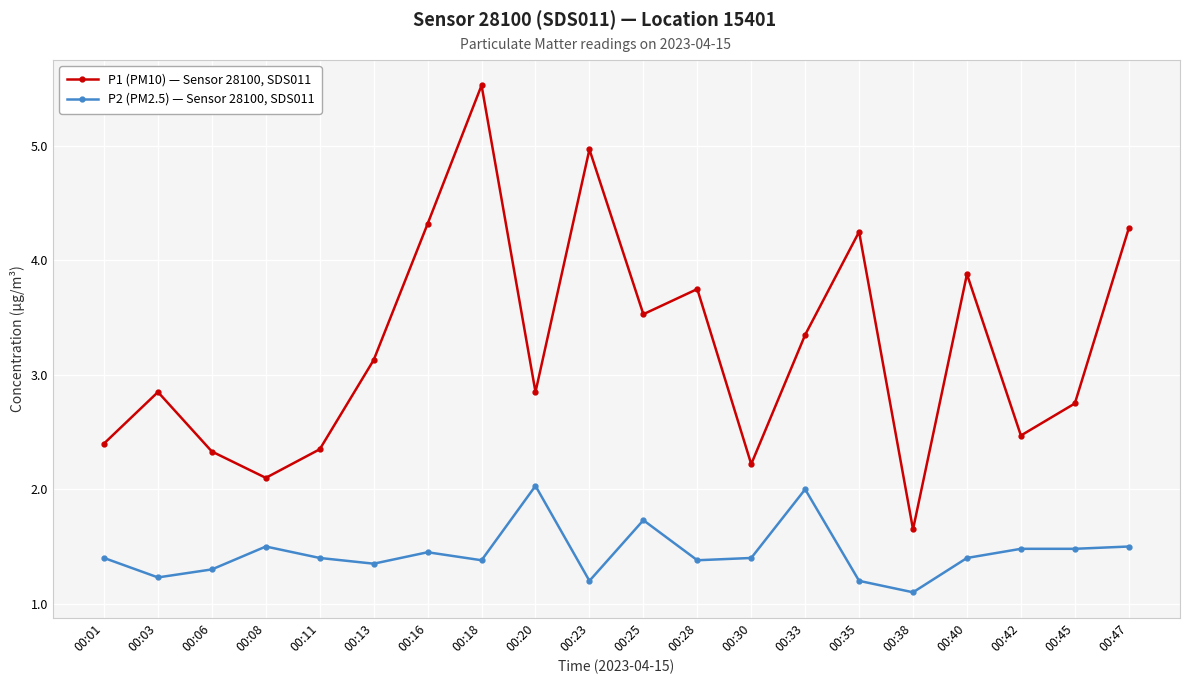

At which category does the chart reach its minimum across all series?

00:38